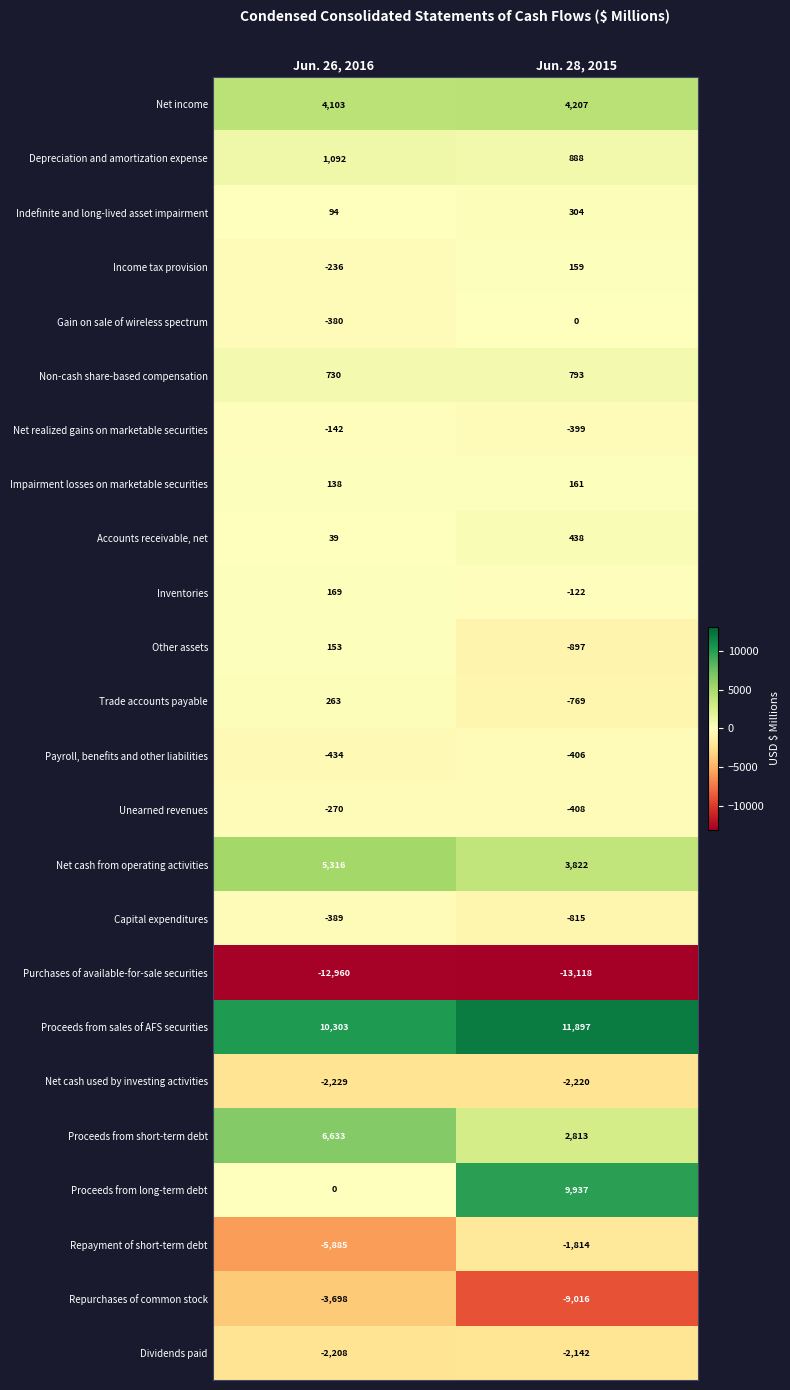

What is the difference between the maximum and minimum values in the Income tax provision series?

395